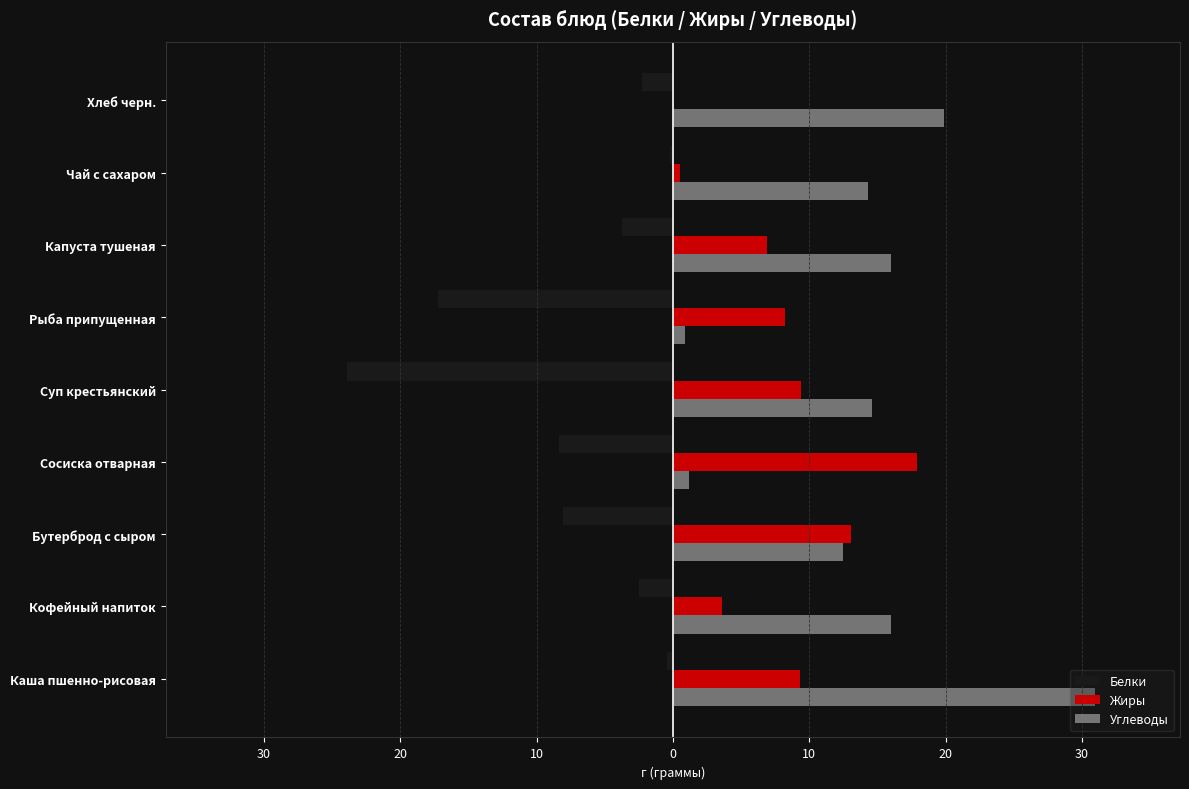

What are all the series names shown in the legend?

Белки, Жиры, Углеводы